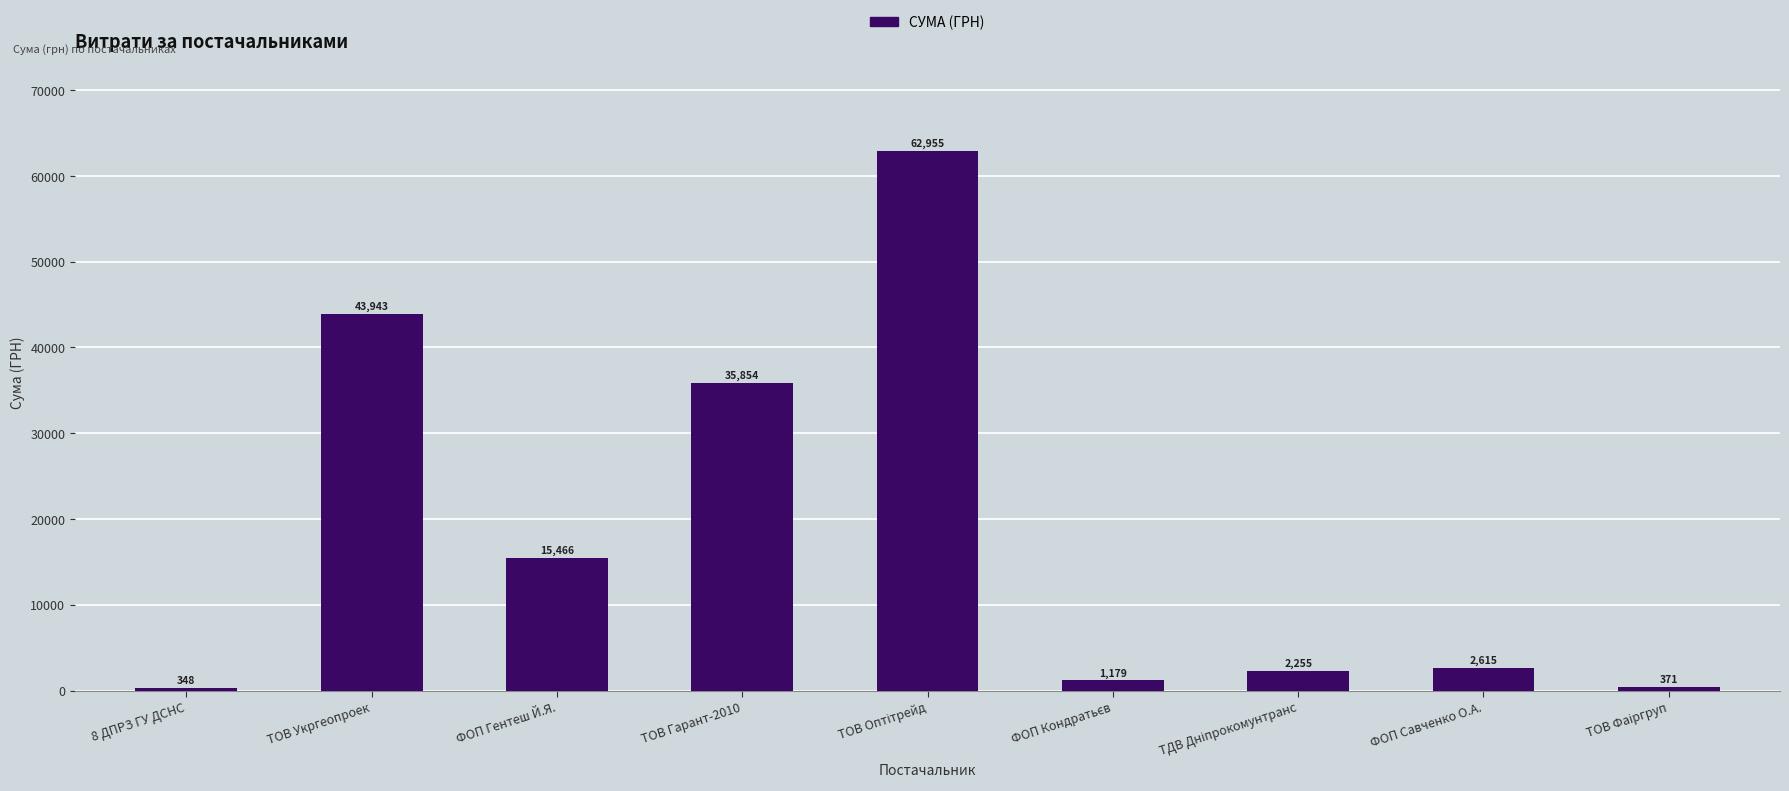

What is the change in value from ФОП Гентеш Й.Я. to ФОП Савченко О.А.?

-12851.0